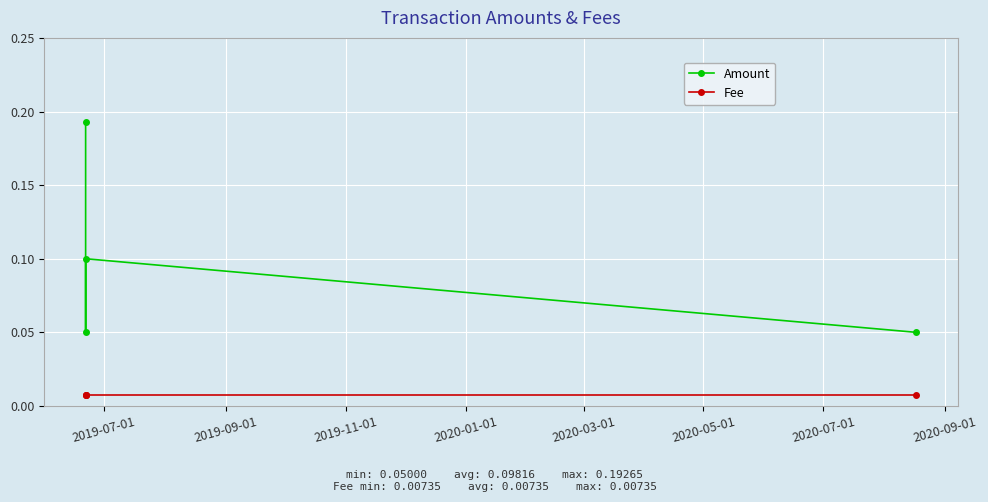

How many lines are shown in the chart?

2